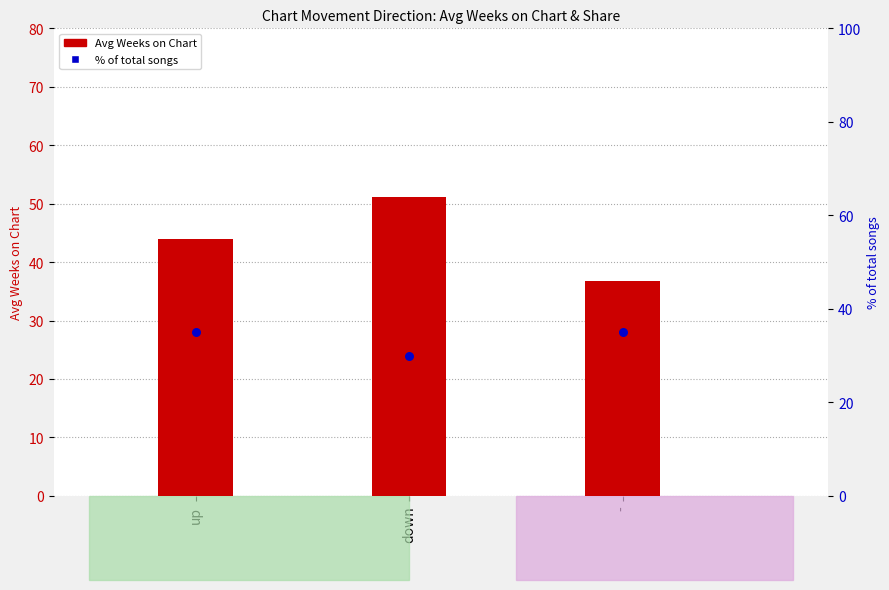

Which series reaches the maximum Y coordinate?

Avg Weeks on Chart